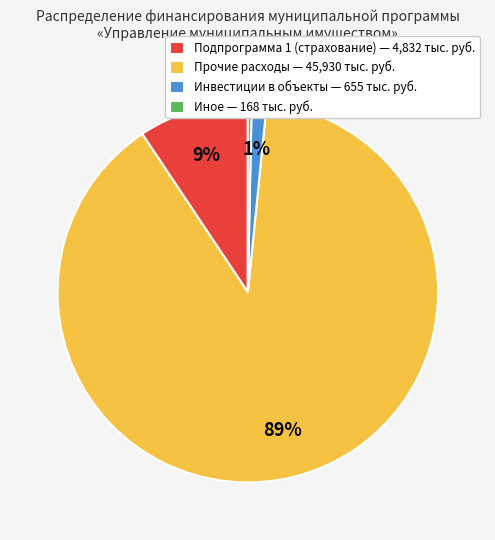

True or false: Подпрограмма 1 (страхование) — 4,832 тыс. руб. accounts for 9% of the total.

True